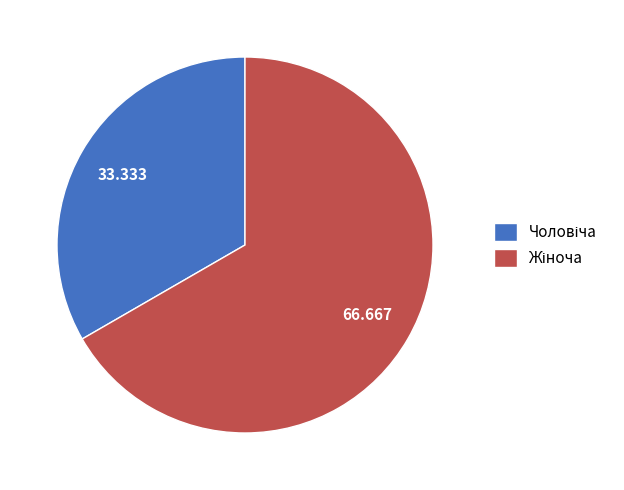

Does any single category account for the majority?

Yes